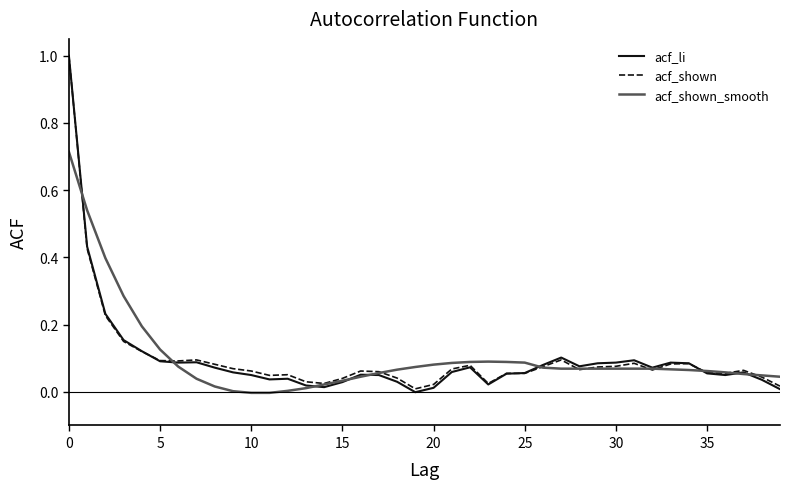

Which series has the widest spread of values?

acf_li